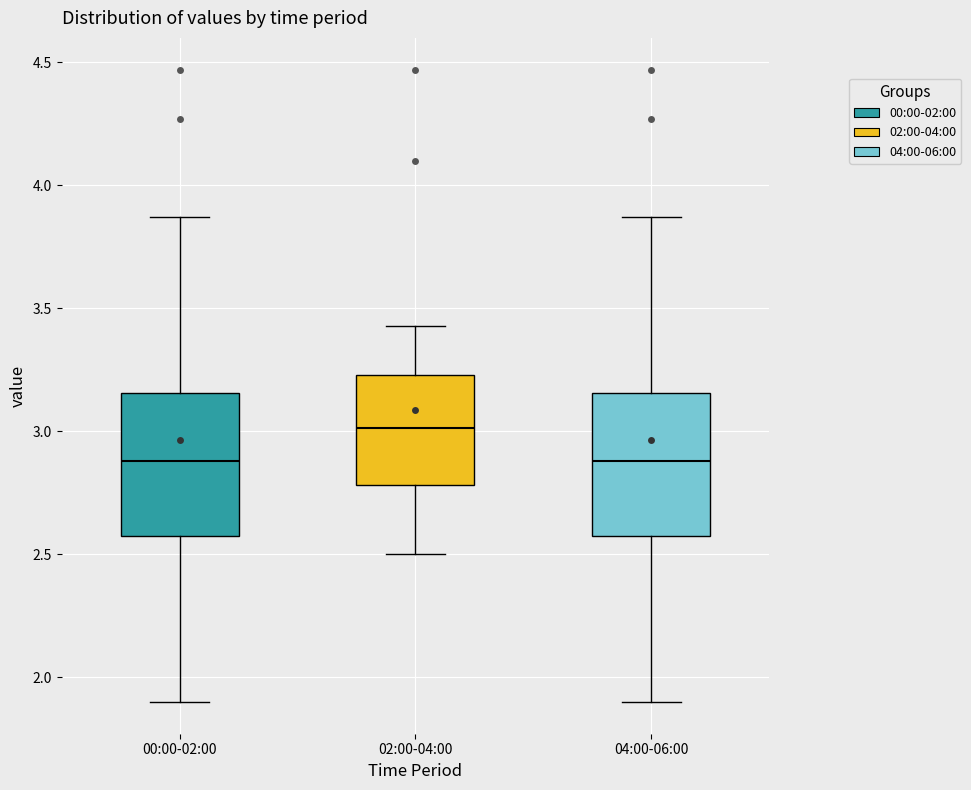

Which box's median line is the highest?

02:00-04:00